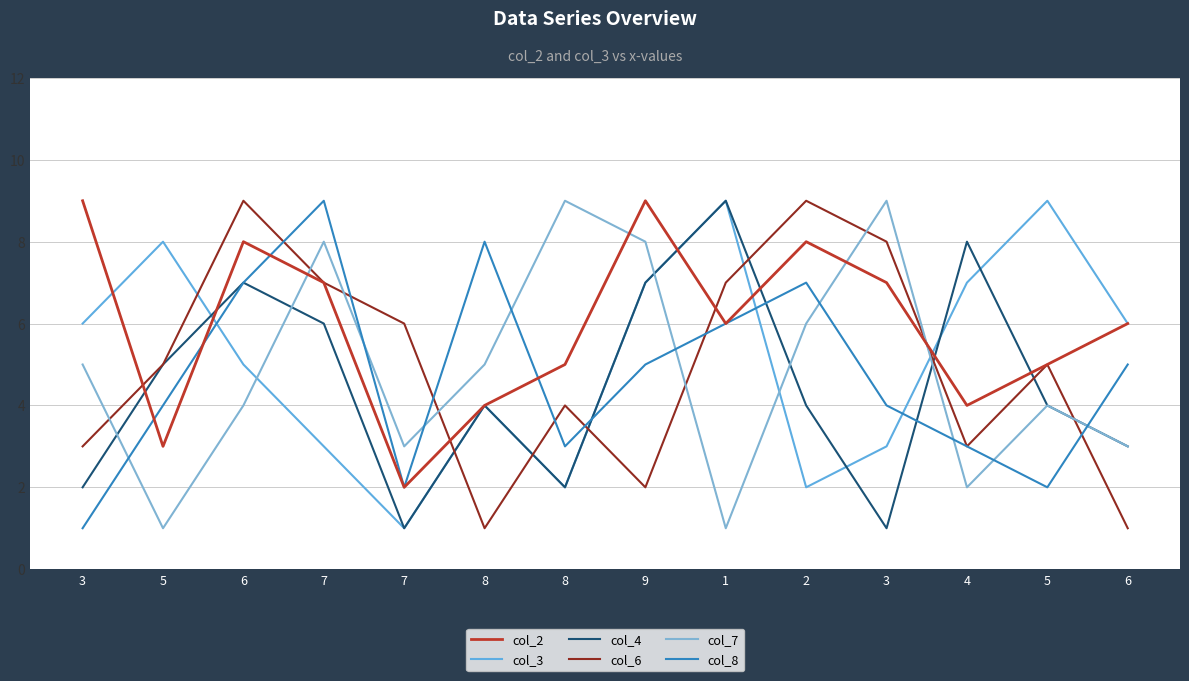

How many lines are shown in the chart?

6